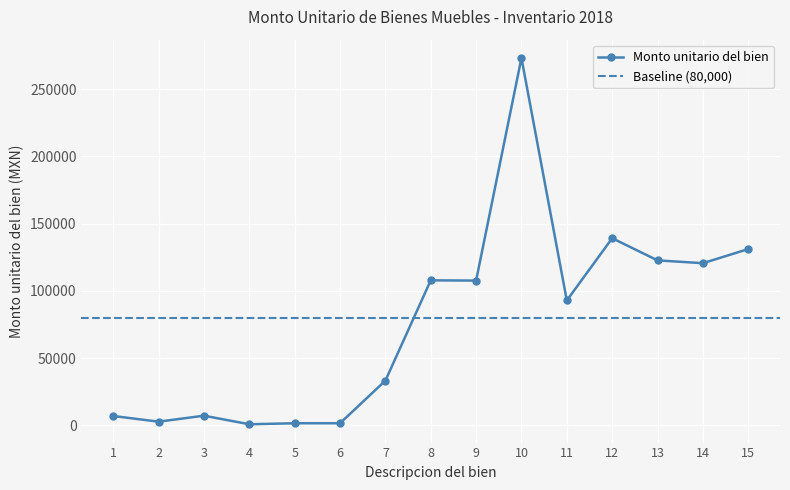

What is the value of the Monto unitario del bien point at the 1st from the left?

6900.0